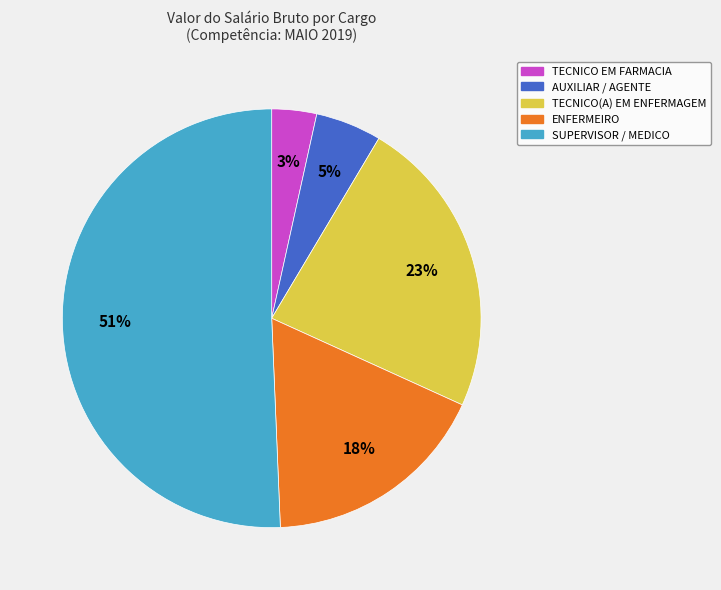

Count the number of slices in the pie.

5